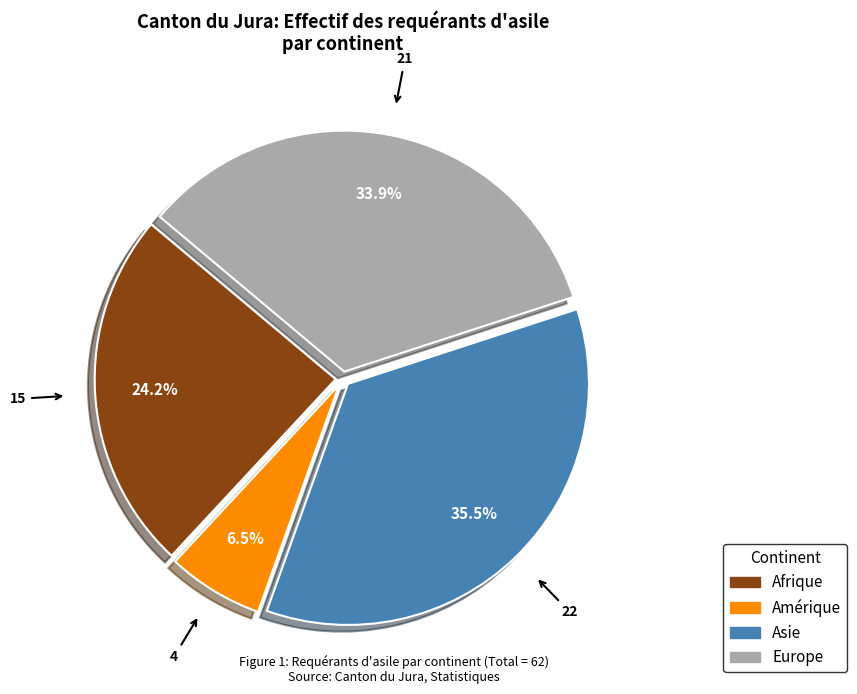

Does Afrique represent more than half of the total?

No